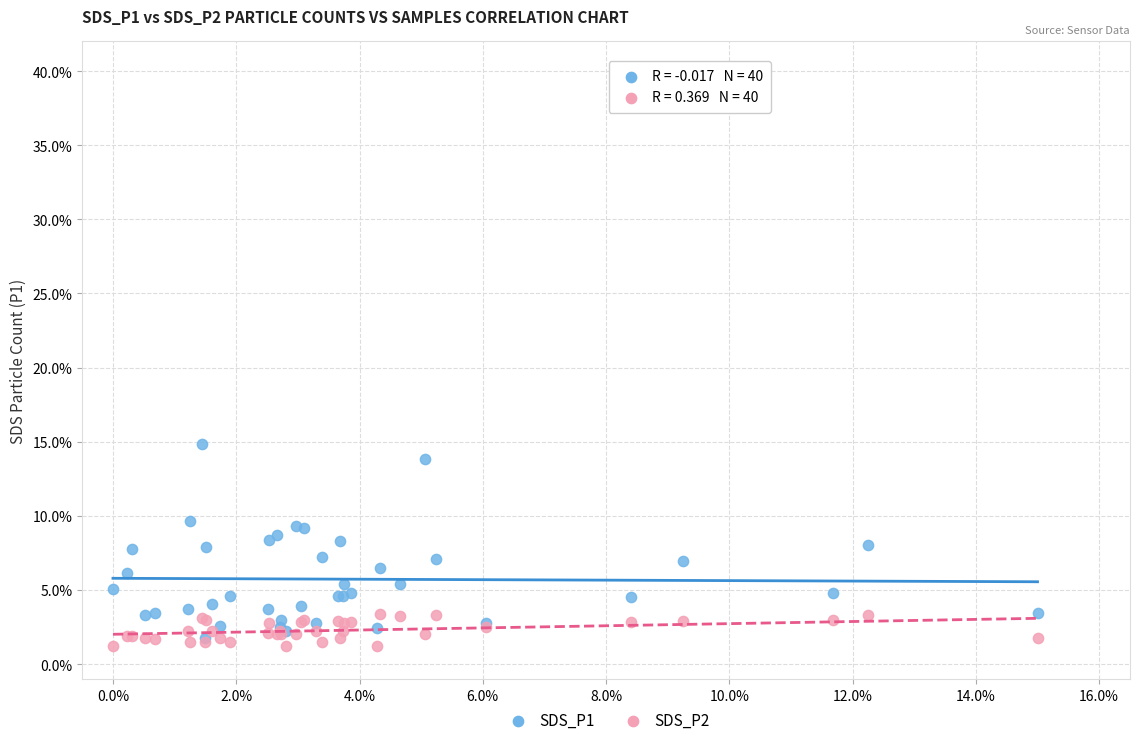

Which series contains the lowest Y value?

SDS_P2